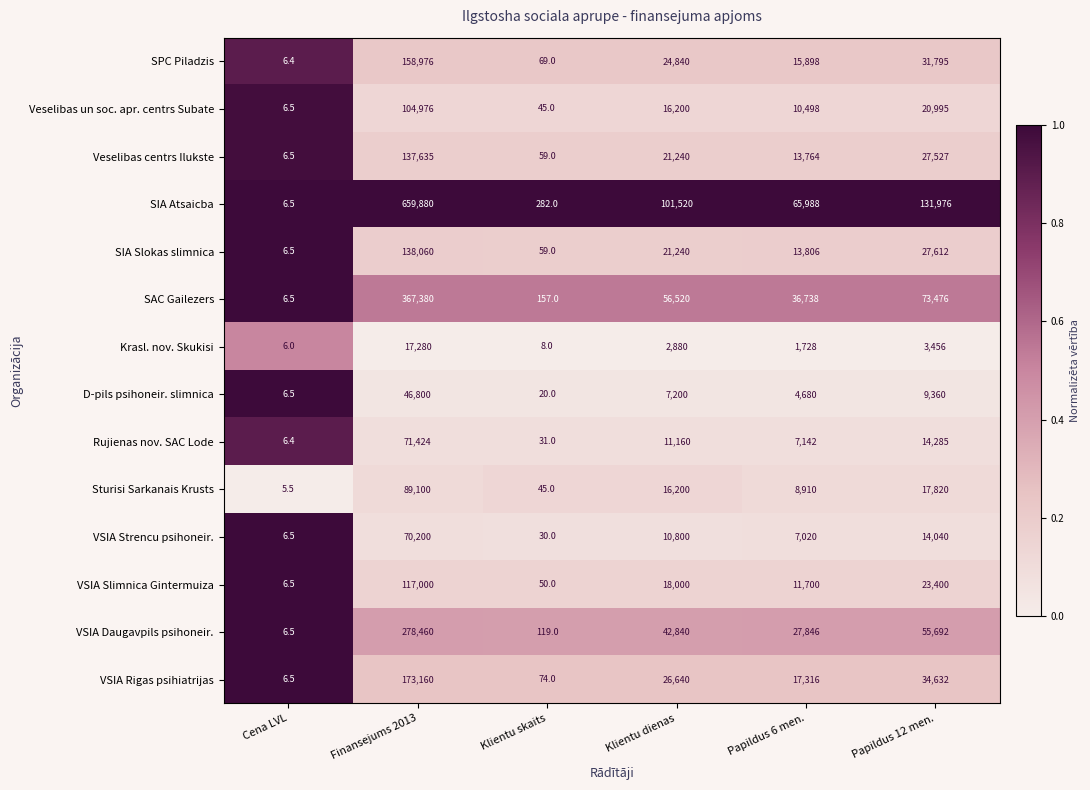

What is the approximate value of Veselibas centrs Ilukste at Papildus 6 men.?

13764.0